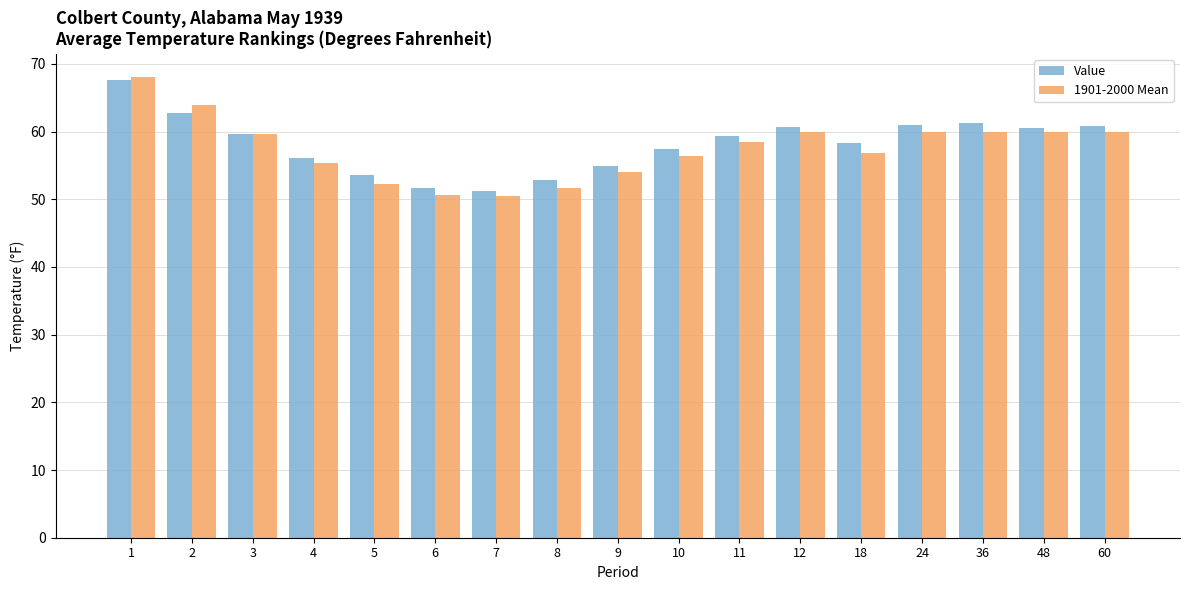

Are the bars horizontal?

No